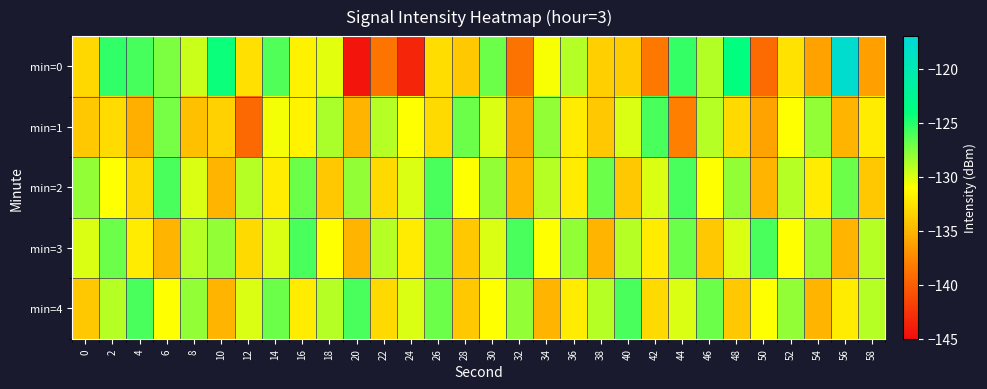

What is the total value across all series at 32?

-663.8